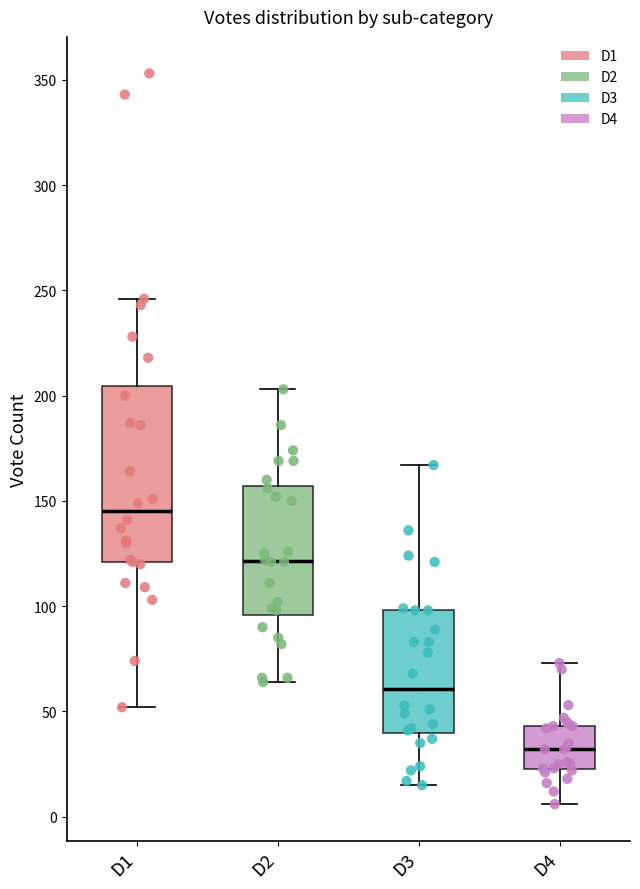

Reading left to right, read every box against the y-axis: the position of its median line, the range the box covers, and the ends of its whiskers. The values are not printed on the chart, so give them approximately, as read against the axis.

D1: median 145, box 120 to 205, whiskers 50 to 245
D2: median 120, box 95 to 155, whiskers 65 to 205
D3: median 60, box 40 to 100, whiskers 15 to 165
D4: median 30, box 25 to 45, whiskers 5 to 75